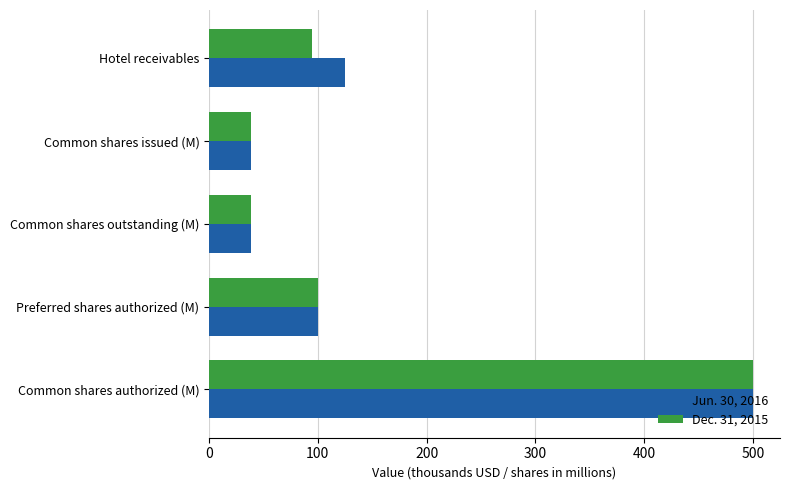

Which series has the widest spread of values?

Dec. 31, 2015